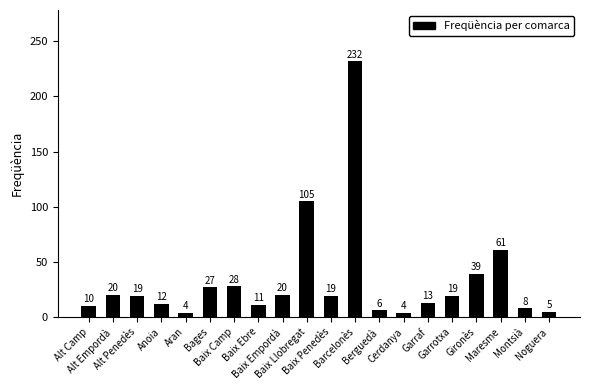

What position from the left is Cerdanya?

14